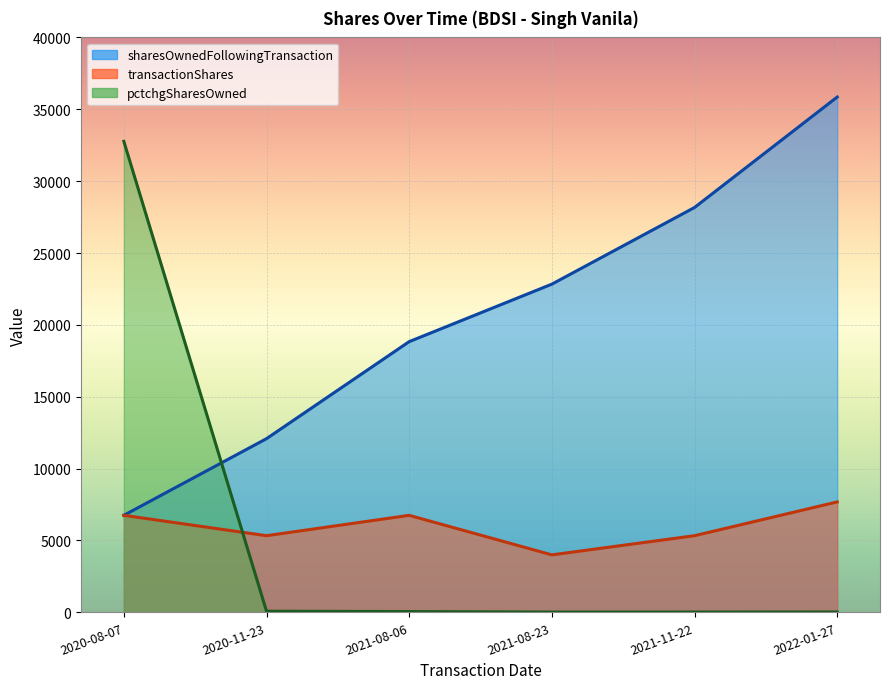

What is the sum of all pctchgSharesOwned values?

32973